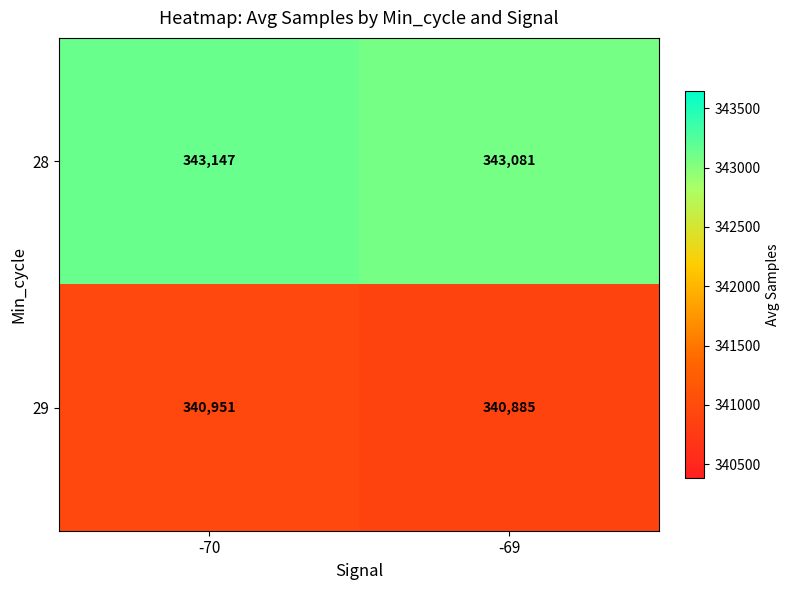

What is the approximate value of 29 at -70, to the nearest 5?

340950